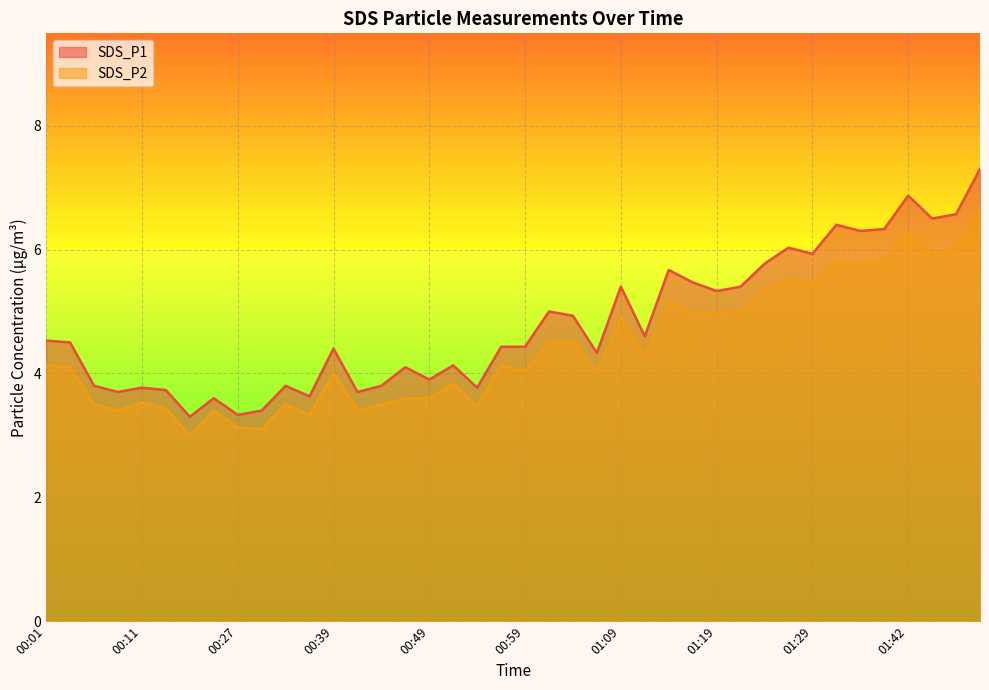

At which label does SDS_P2 reach its minimum?

00:21